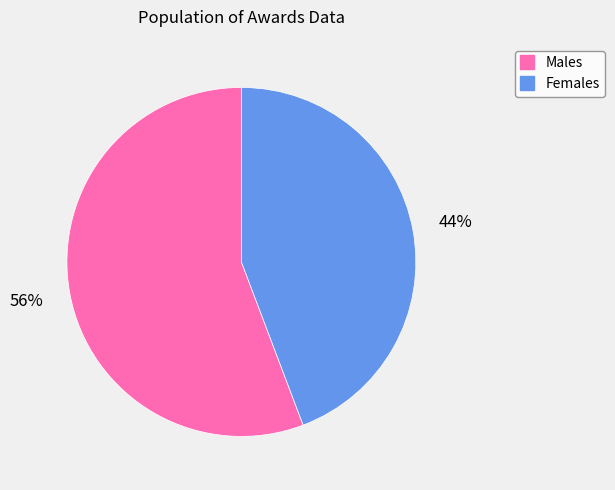

Is there any slice that represents more than half of the pie?

Yes